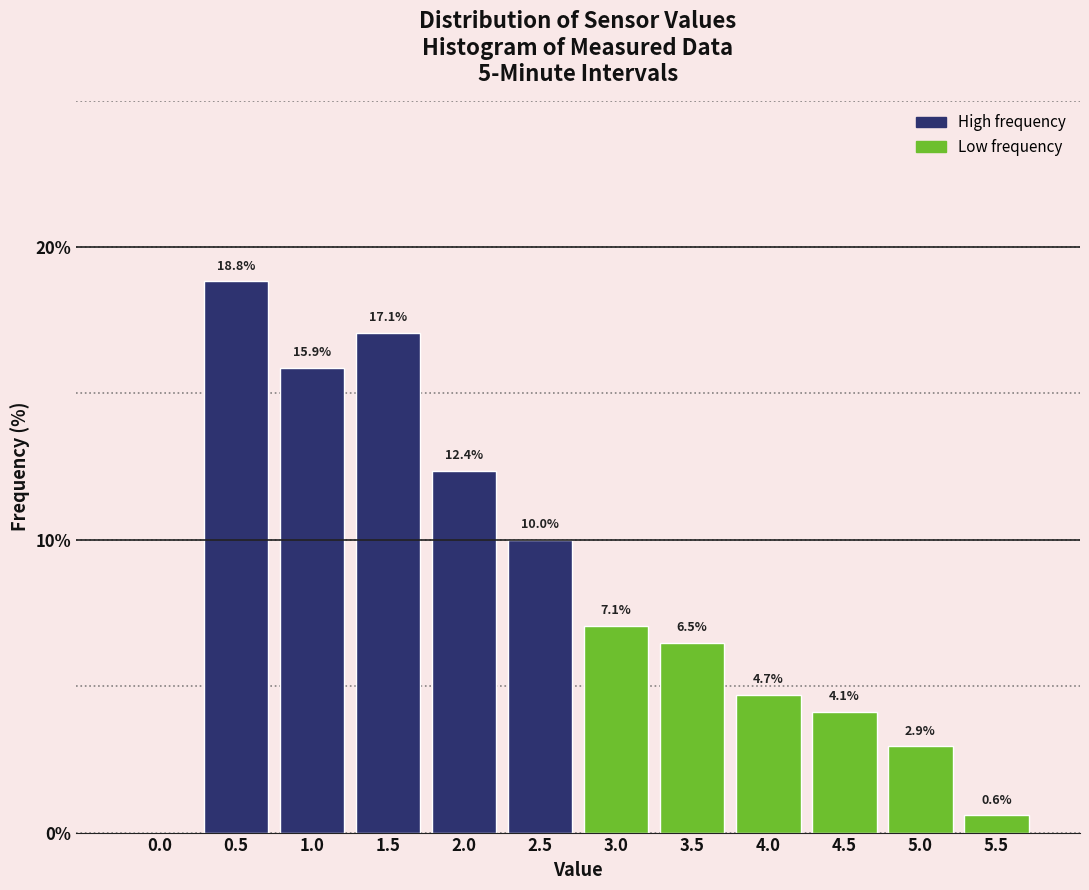

Reading left to right, transcribe all the data shown in this chart.

0.0=0.0	0.5=18.8	1.0=15.9	1.5=17.1	2.0=12.4	2.5=10.0	3.0=7.1	3.5=6.5	4.0=4.7	4.5=4.1	5.0=2.9	5.5=0.6